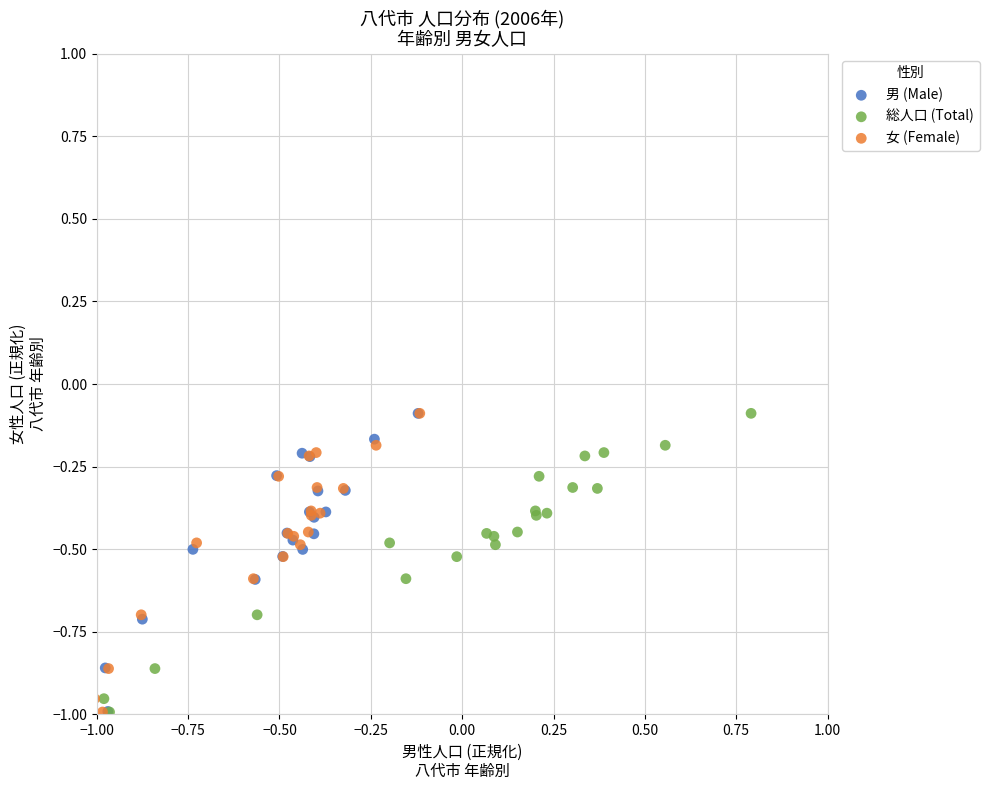

What are all the series names shown in the legend?

男 (Male), 総人口 (Total), 女 (Female)